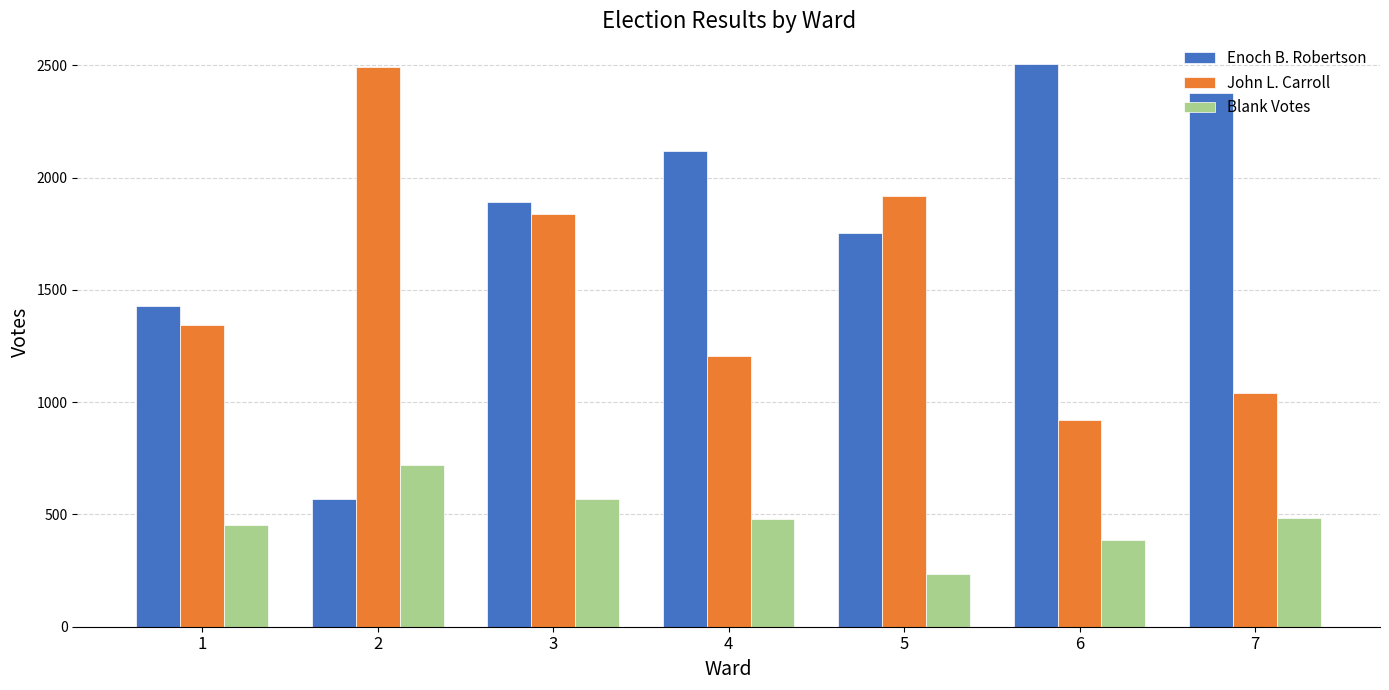

Between 2 and 5, which series saw the biggest shift?

Enoch B. Robertson